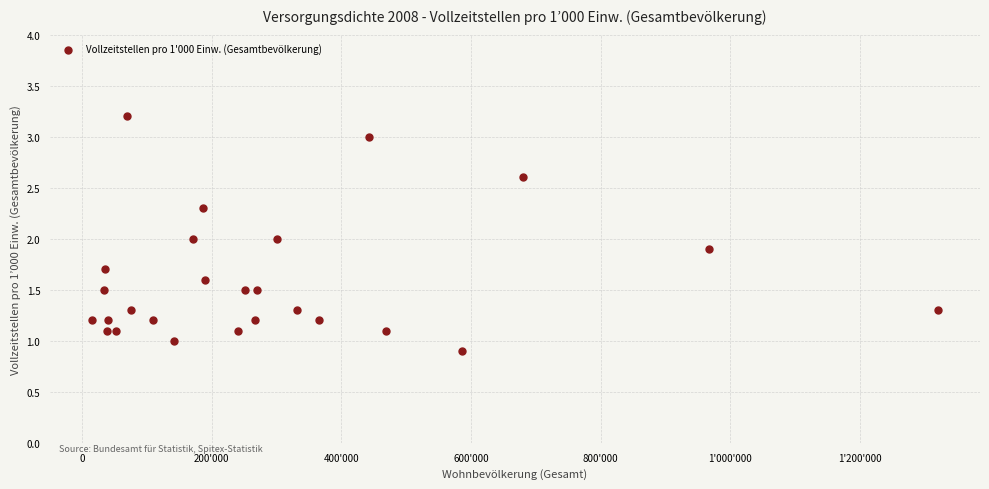

What is the range of X values (max minus min)?

1304259.0